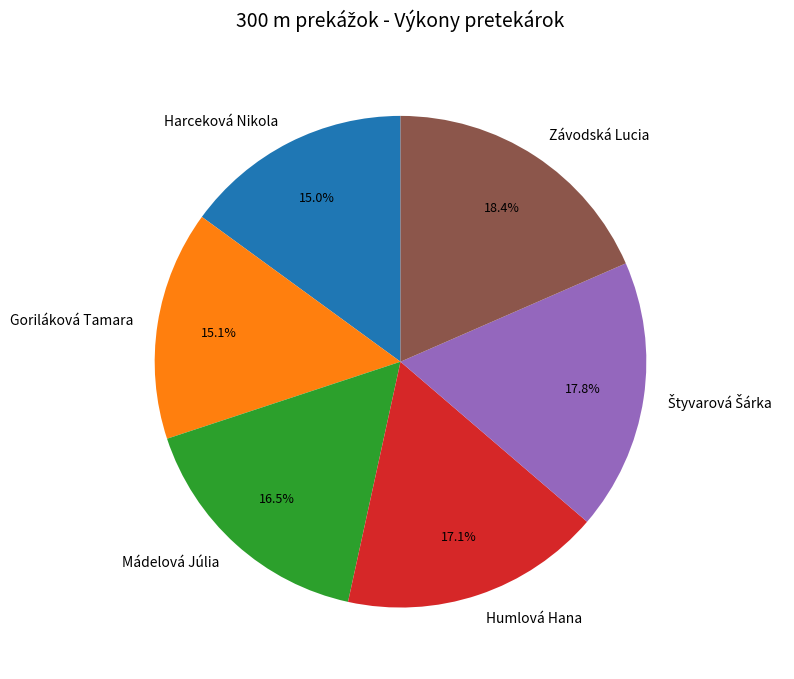

To the nearest percent, what is the difference between the Závodská Lucia and Humlová Hana slice percentages?

1%